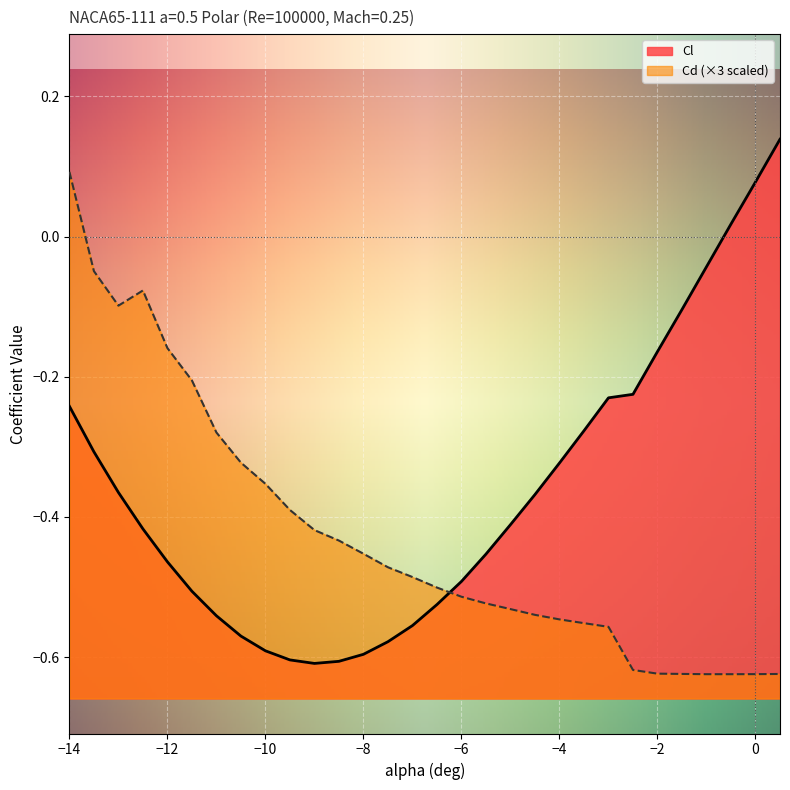

What position from the right is -11.5?

25